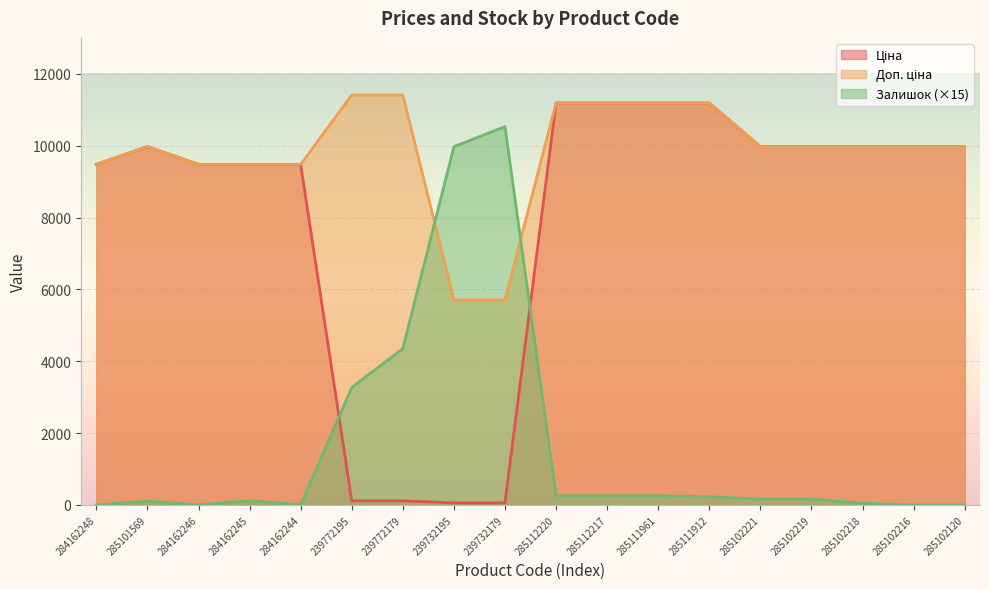

At which category does the chart reach its peak across all series?

239772195